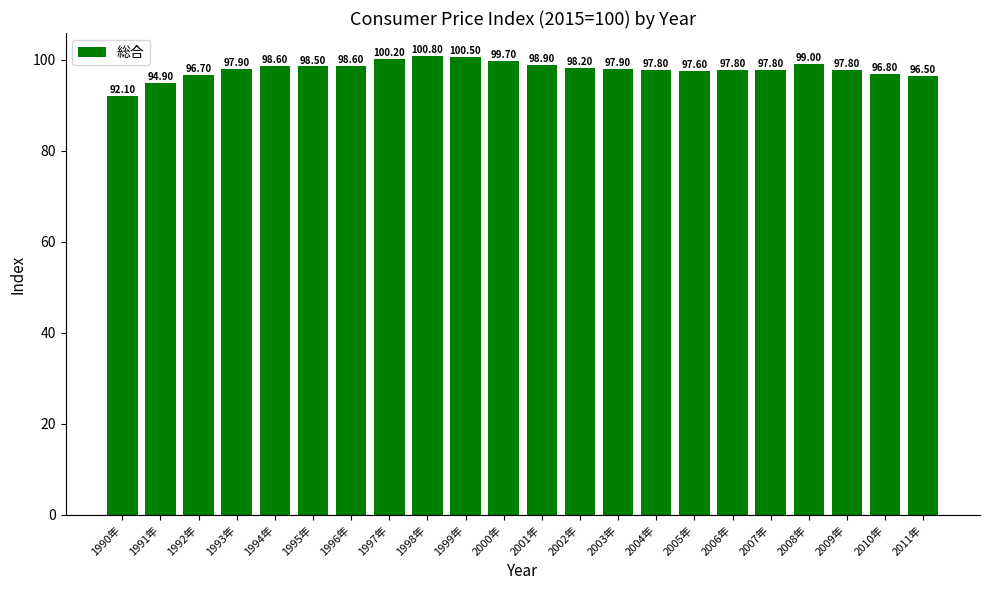

The chart shows a value of 97.9 at 1993年. True or false?

True